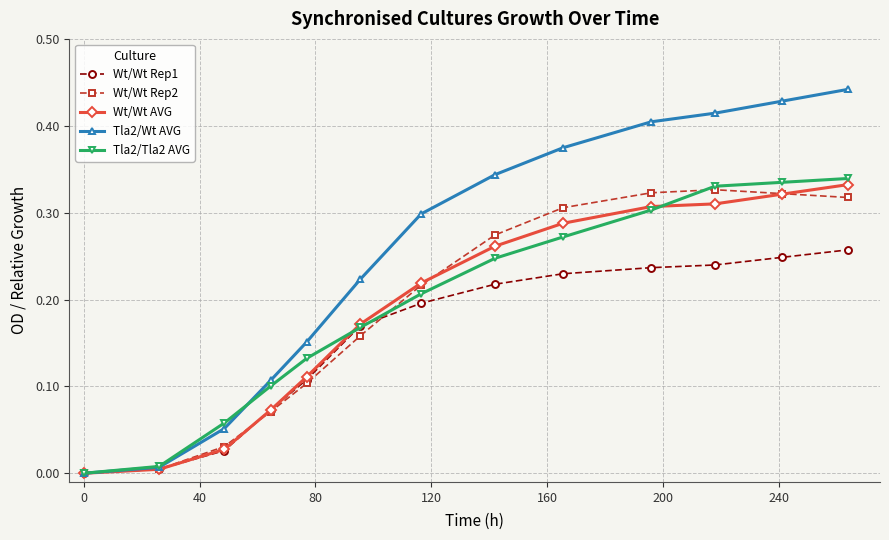

Which series has the largest total across all categories?

Tla2/Wt AVG